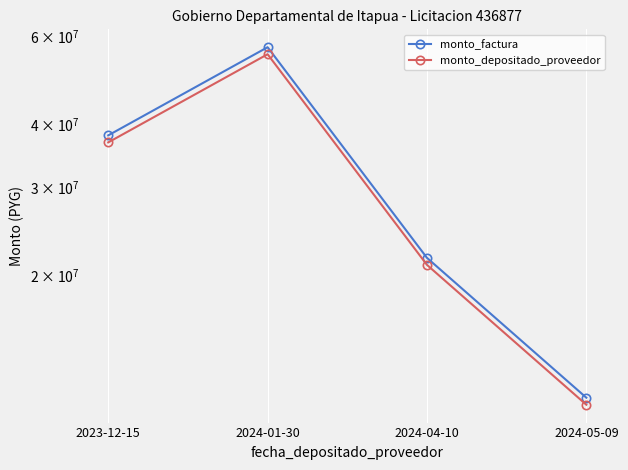

Which series has the largest range (max minus min)?

monto_factura